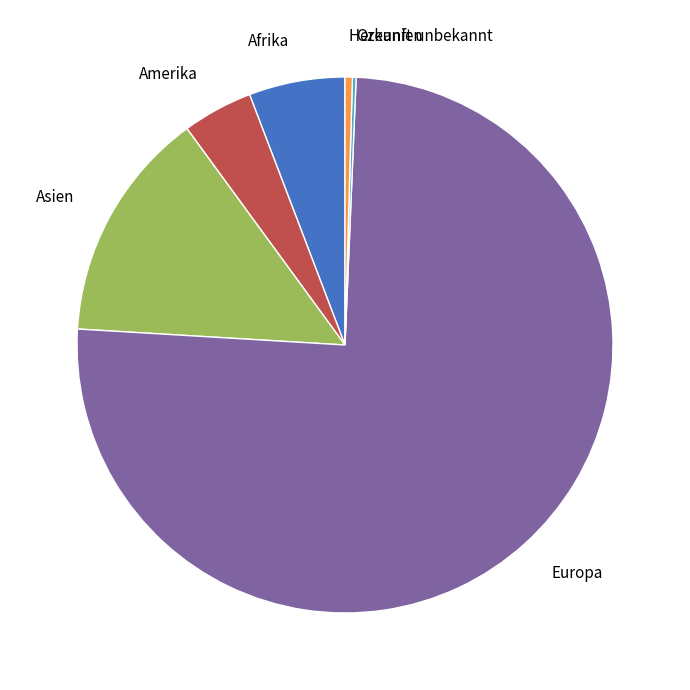

Approximately how many times larger is the value at Europa compared to Herkunft unbekannt?

170.1